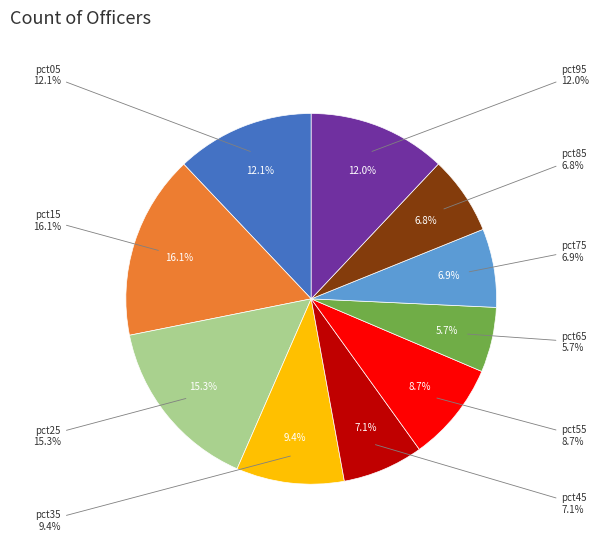

How many slices are in this pie chart?

10